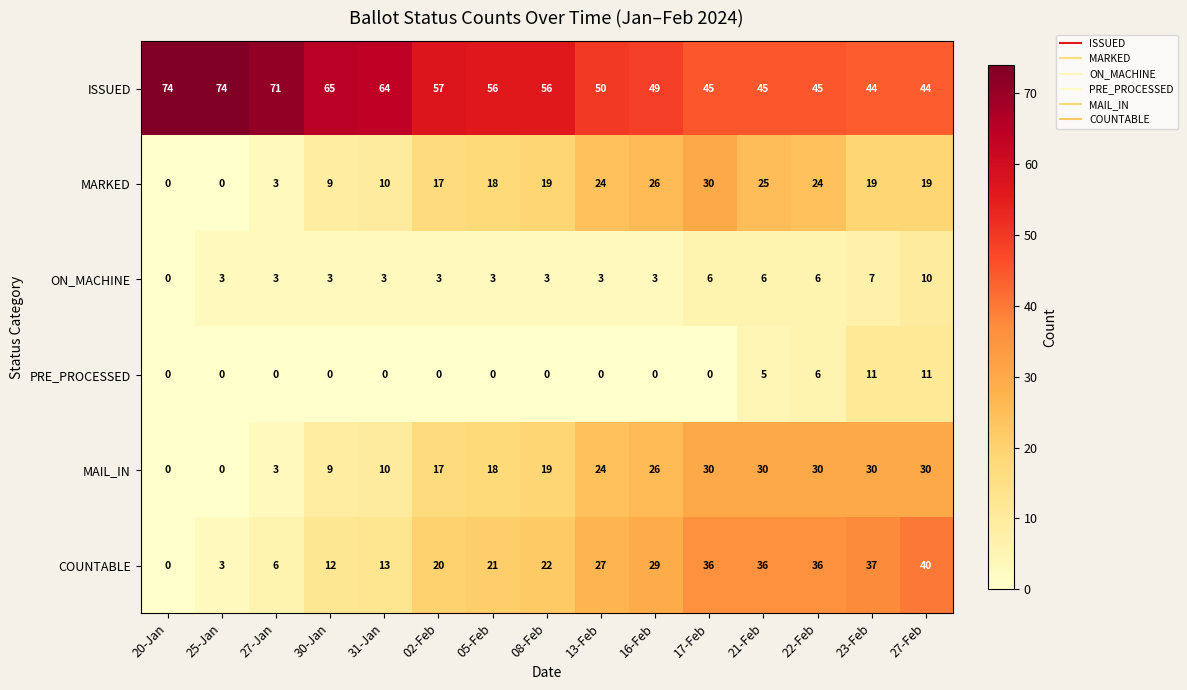

At which label is MAIL_IN closest to 15?

02-Feb